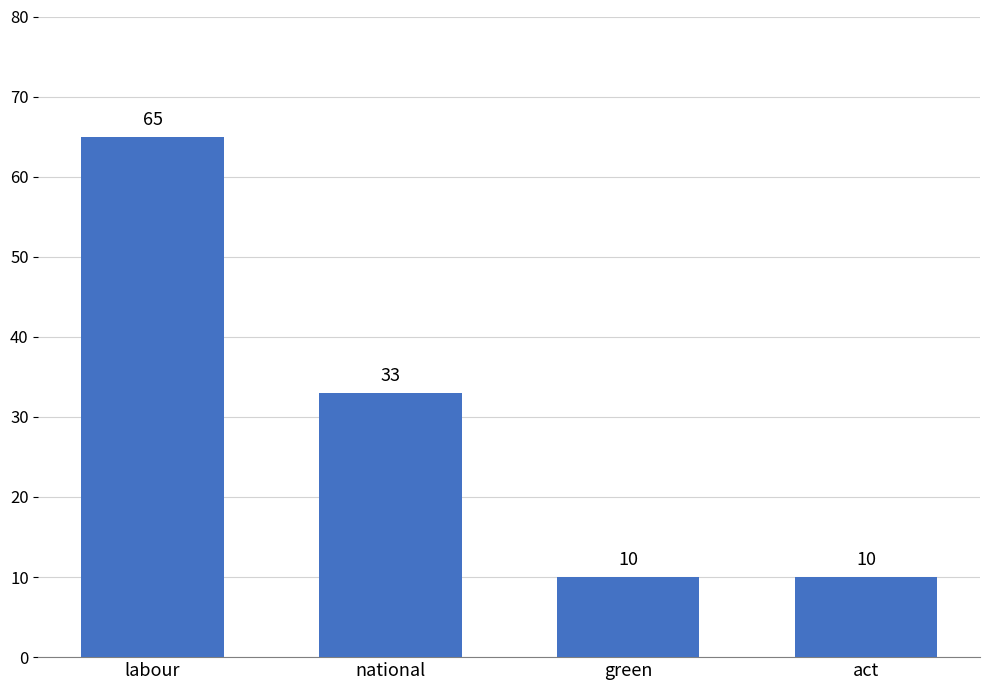

True or false: the data shows 10 at act.

True